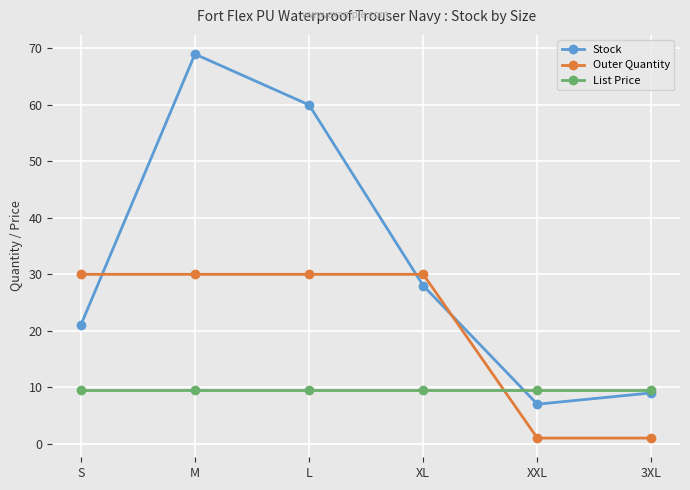

True or false: Outer Quantity and Stock cross at least once.

True